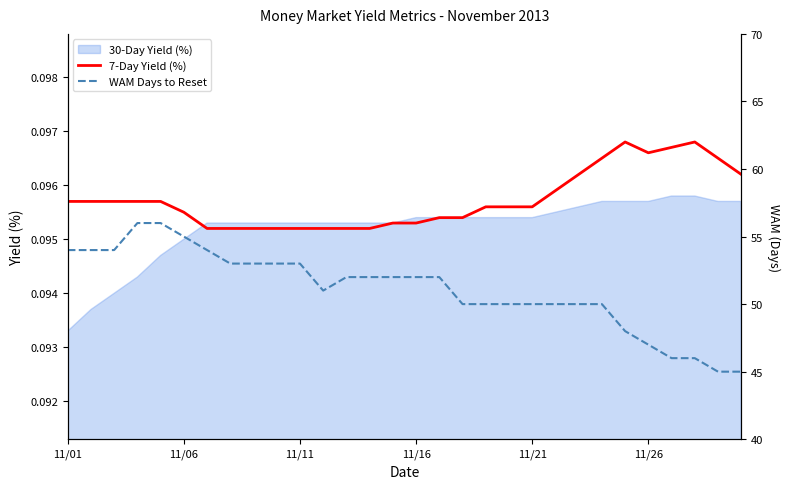

What is the maximum value for 7-Day Yield (%)?

0.1